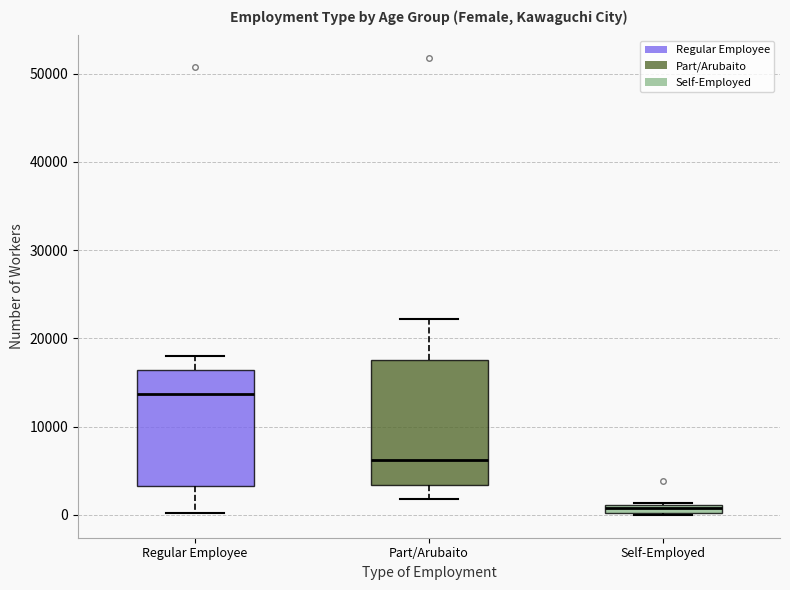

Where does the lower whisker of the box for Part/Arubaito end on the y-axis? The values are not printed on the chart, so give them approximately, as read against the axis.

2000